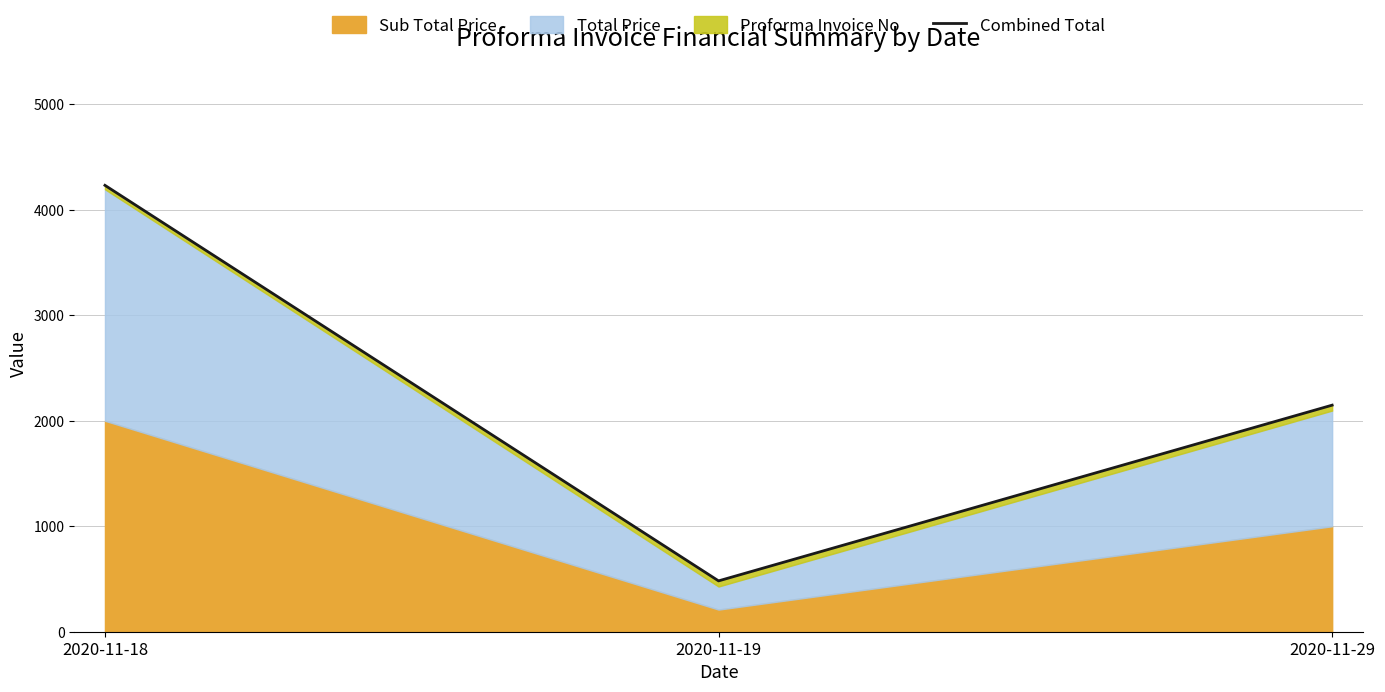

Count the values in the range 482 to 4232.

3